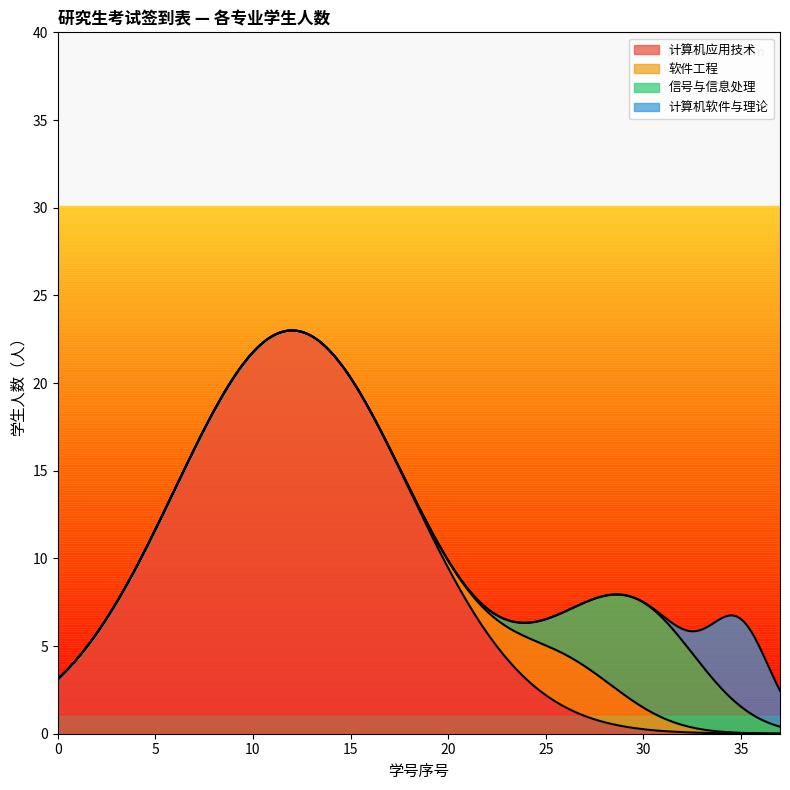

What is the highest value of the 计算机应用技术 series?

23.0